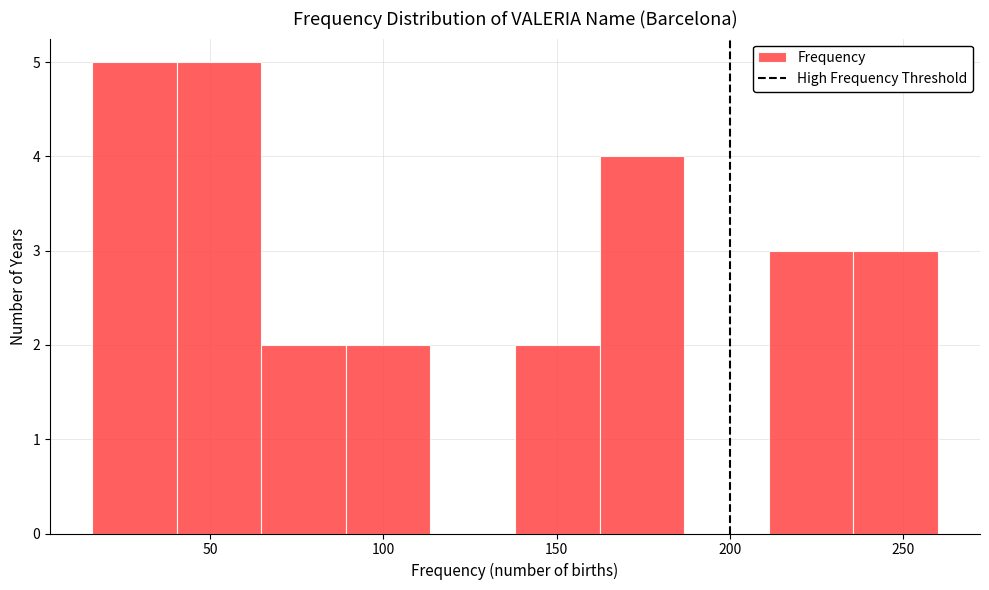

Reading left to right, list every bar in this chart as the range it spans on the x-axis followed by its height. Neither the bar edges nor the heights are printed on the chart, so give them approximately, as read against the axes.

15 to 40: 5
40 to 65: 5
65 to 90: 2
90 to 115: 2
115 to 140: 0
140 to 160: 2
160 to 185: 4
185 to 210: 0
210 to 235: 3
235 to 260: 3